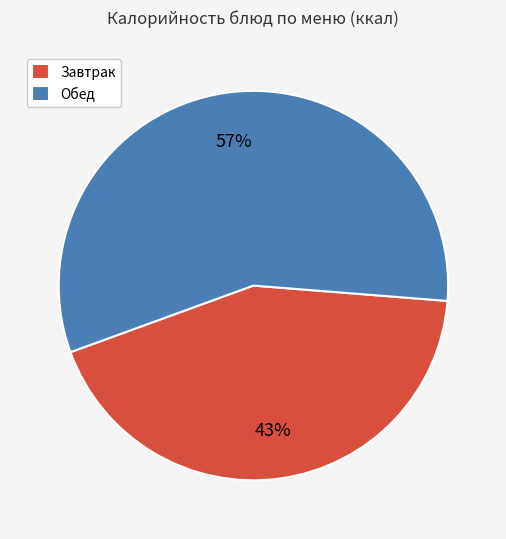

Rank the categories by value from lowest to highest.

Завтрак, Обед